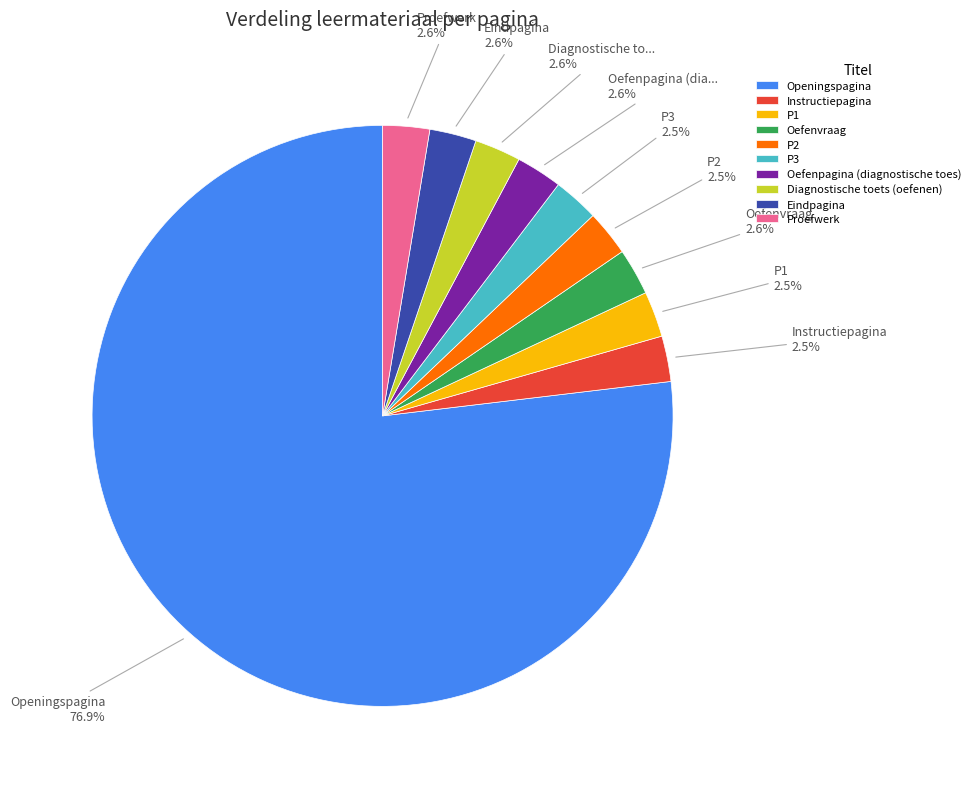

What percentage is the Oefenvraag slice, to the nearest percent?

3%